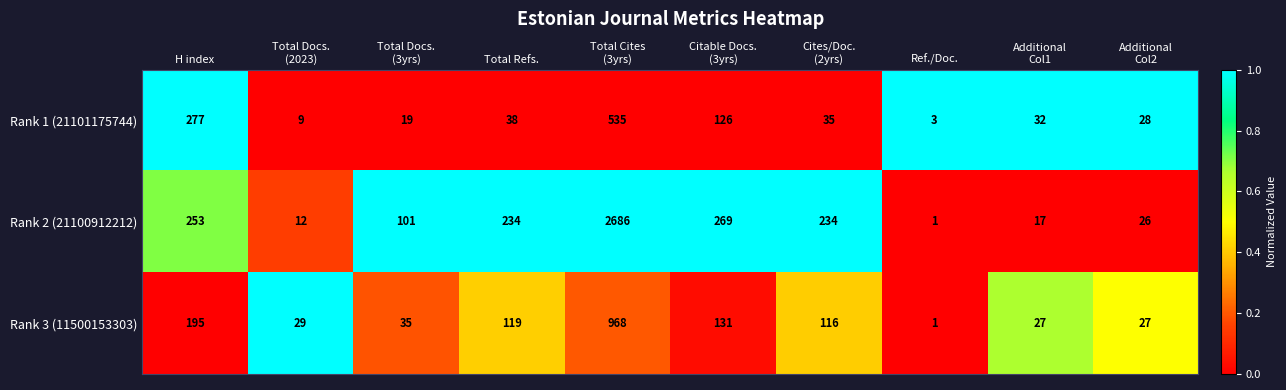

Which series has the widest spread of values?

Rank 2 (21100912212)